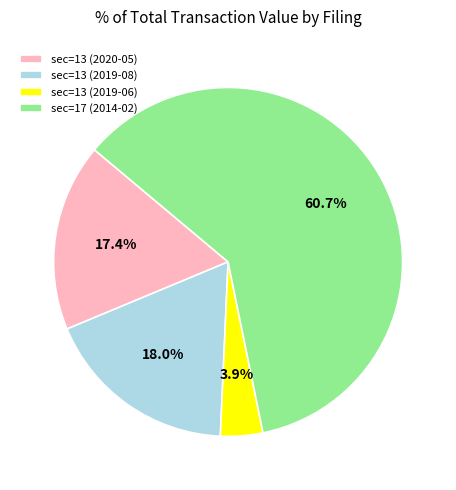

Which category has the smallest portion of the pie?

sec=13 (2019-06)